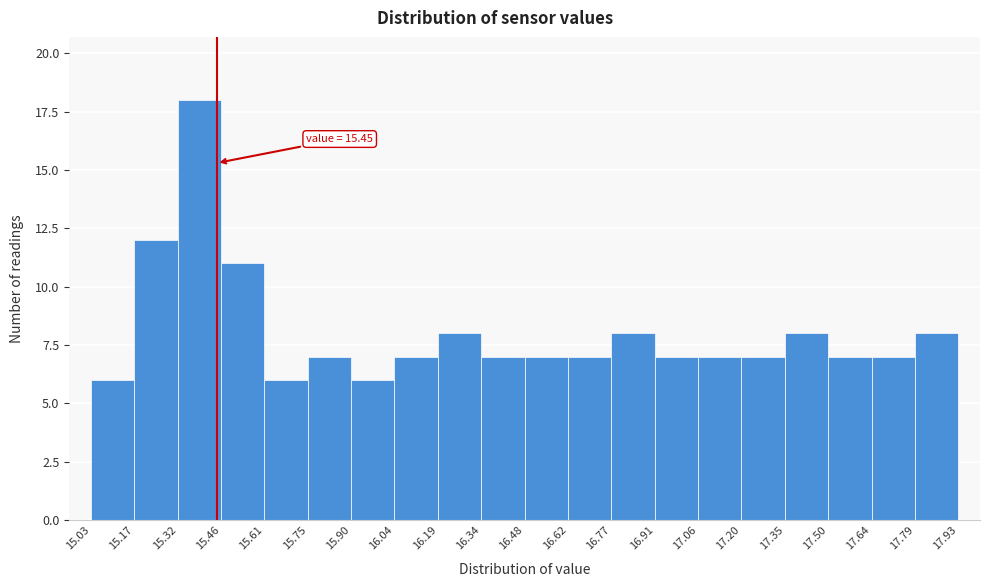

Which range on the x-axis has the tallest bar?

15.32 to 15.46